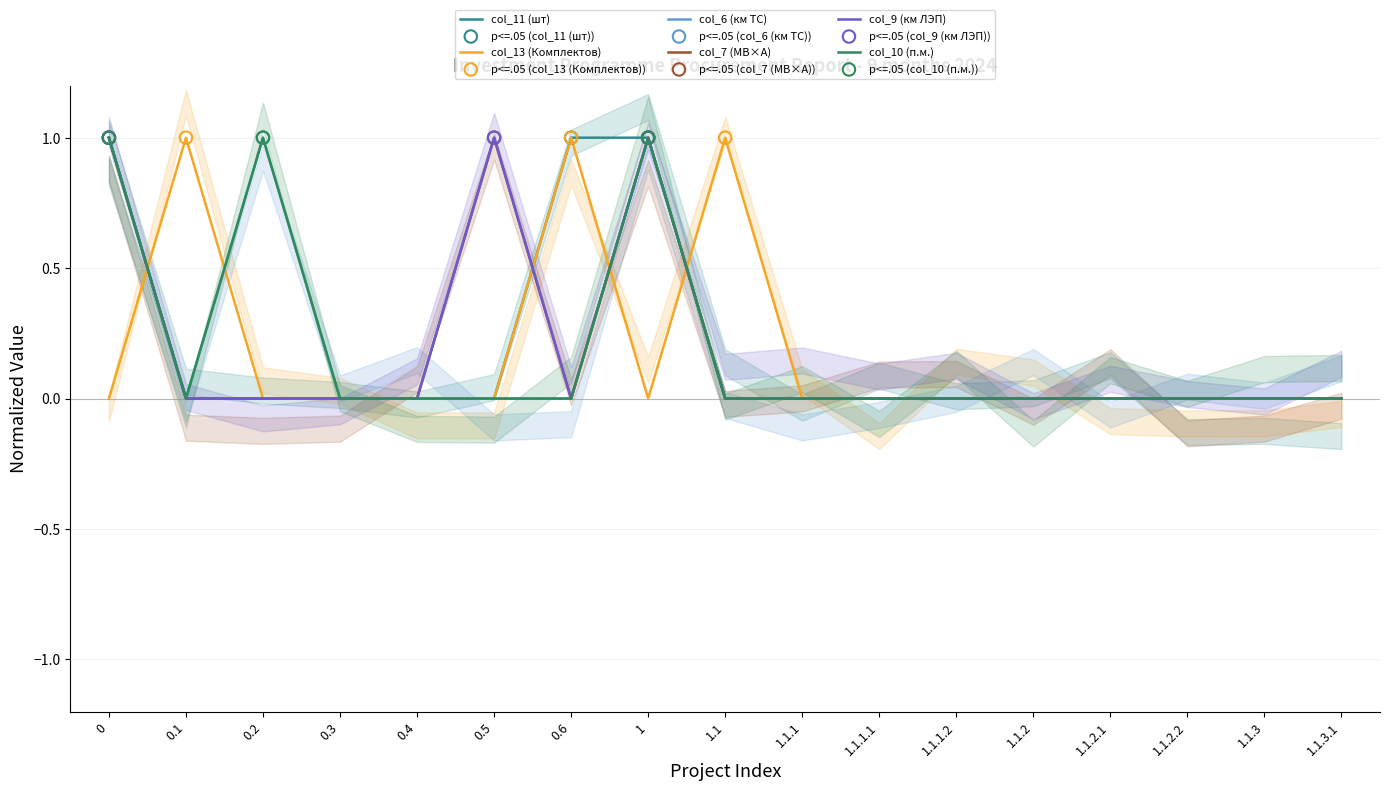

What are all the series names shown in the legend?

col_11 (шт), col_13 (Комплектов), col_6 (км ТС), col_7 (МВ×А), col_9 (км ЛЭП), col_10 (п.м.)